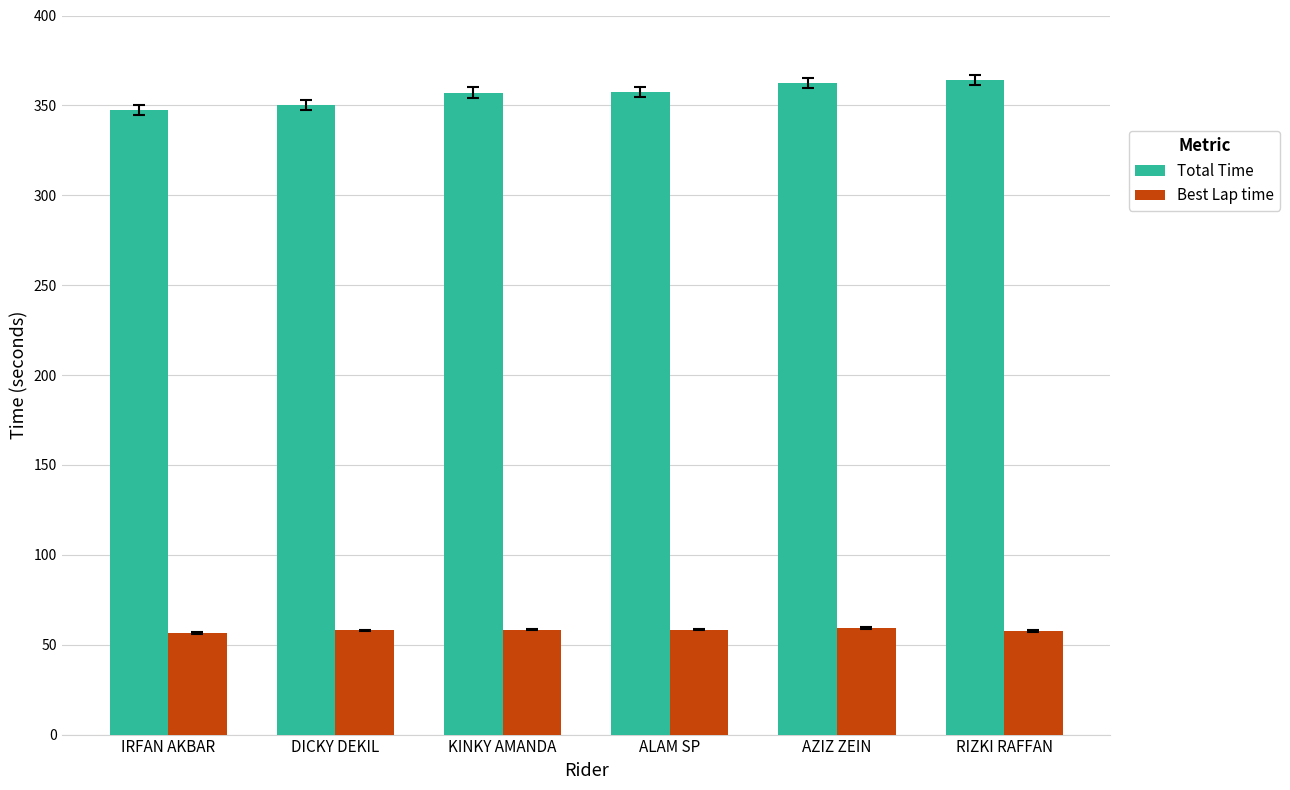

What is the minimum value shown in the chart?

56.5